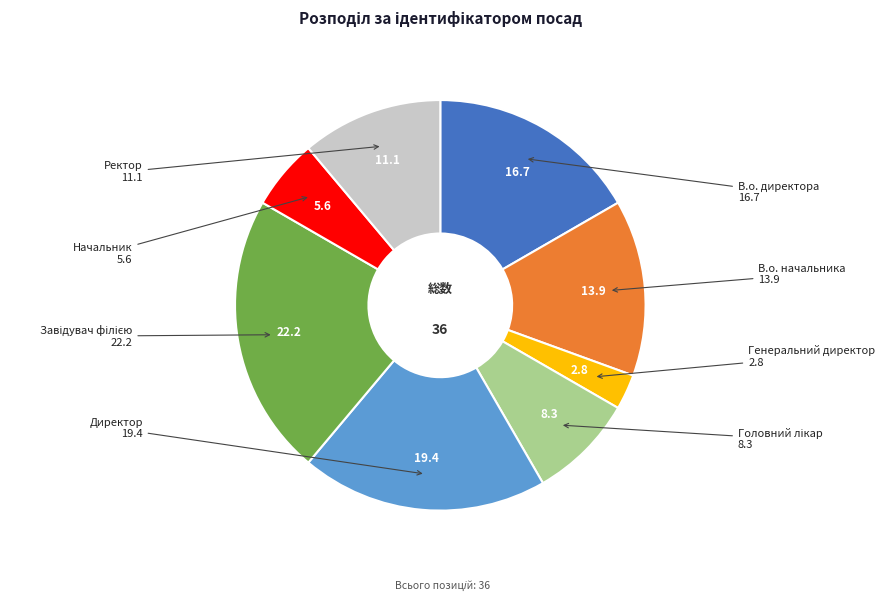

Is there a majority slice in this chart?

No